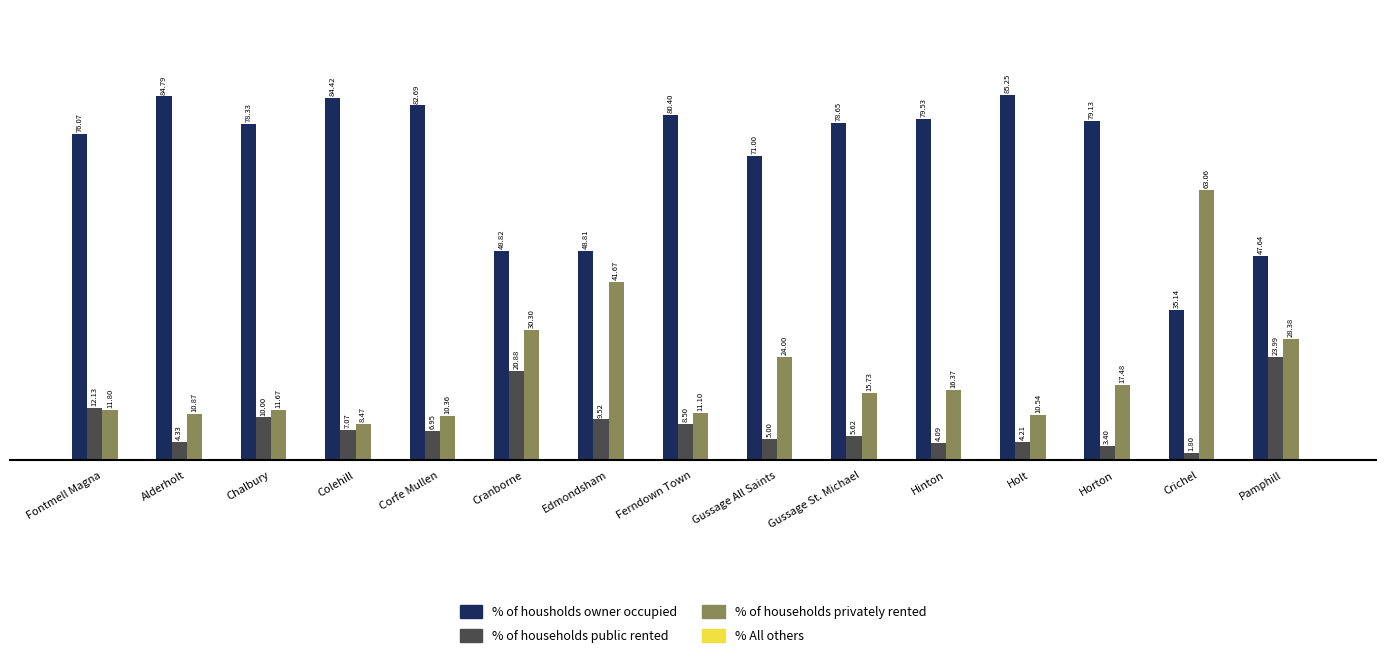

Is the value of % of housholds owner occupied at Chalbury greater than the value of % of households privately rented at Gussage All Saints?

Yes